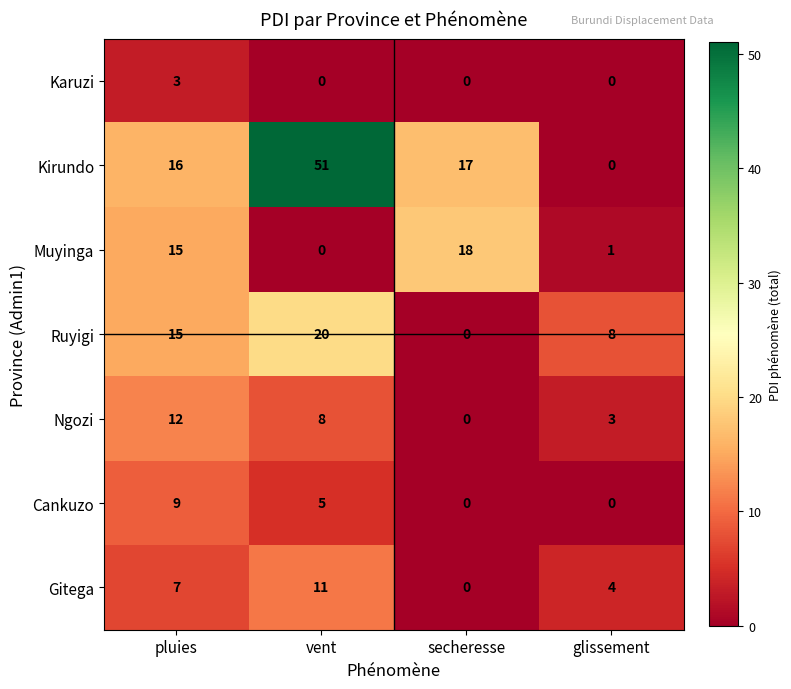

How many data points does each series have?

4